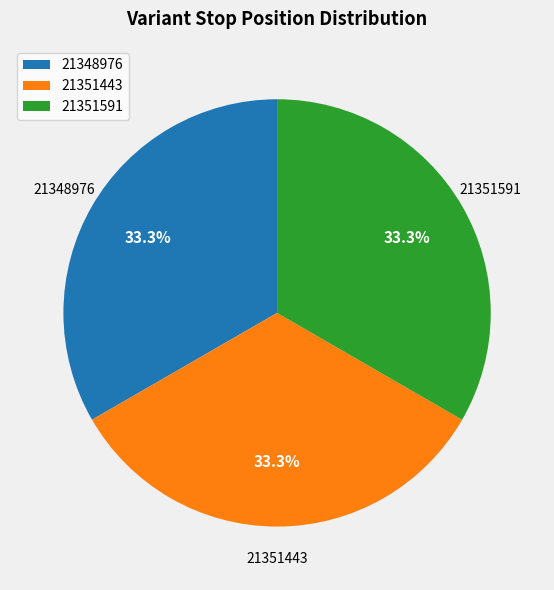

Is there any slice that represents more than half of the pie?

No